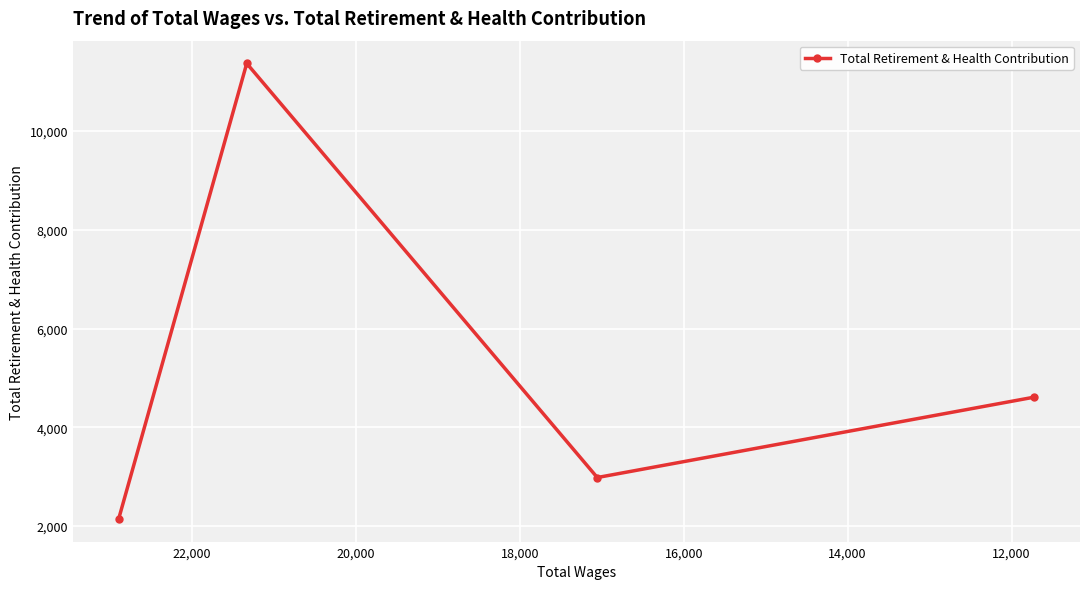

What is the greatest value displayed?

11368